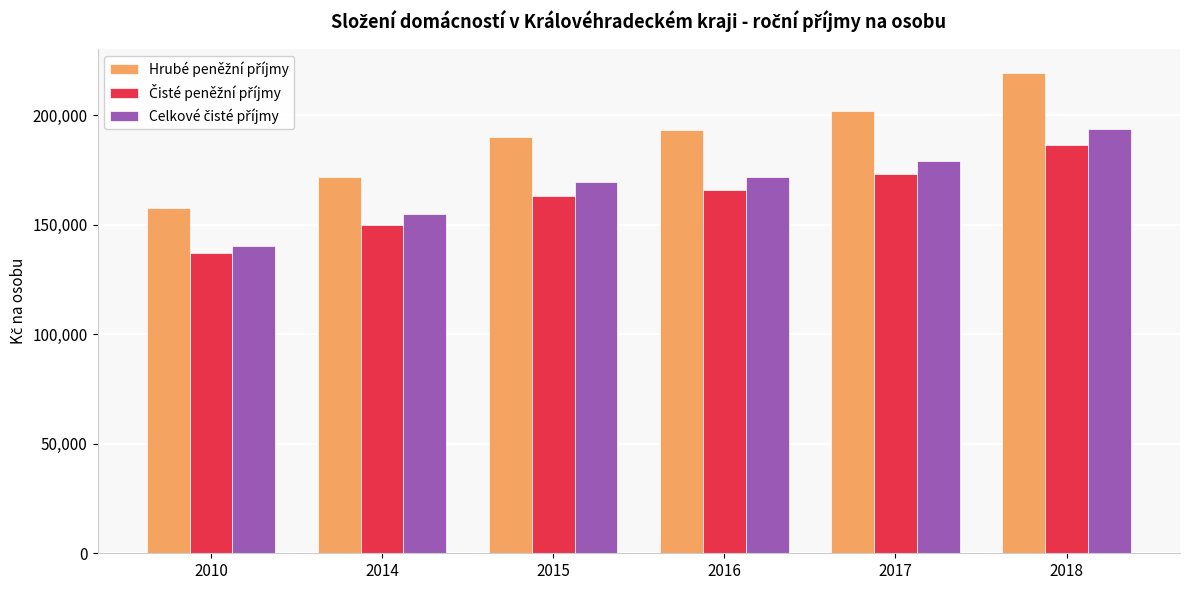

What is the maximum value shown in the chart?

219412.8